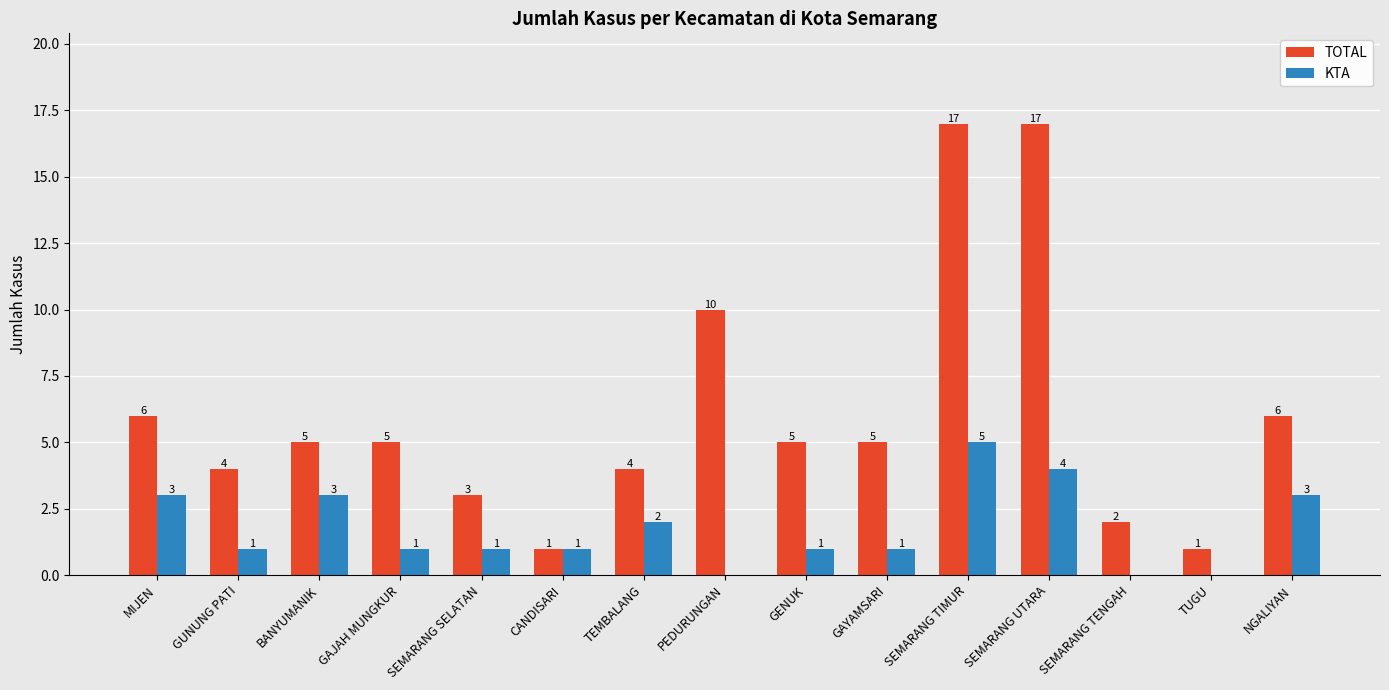

Which series changed the most between CANDISARI and TEMBALANG?

TOTAL